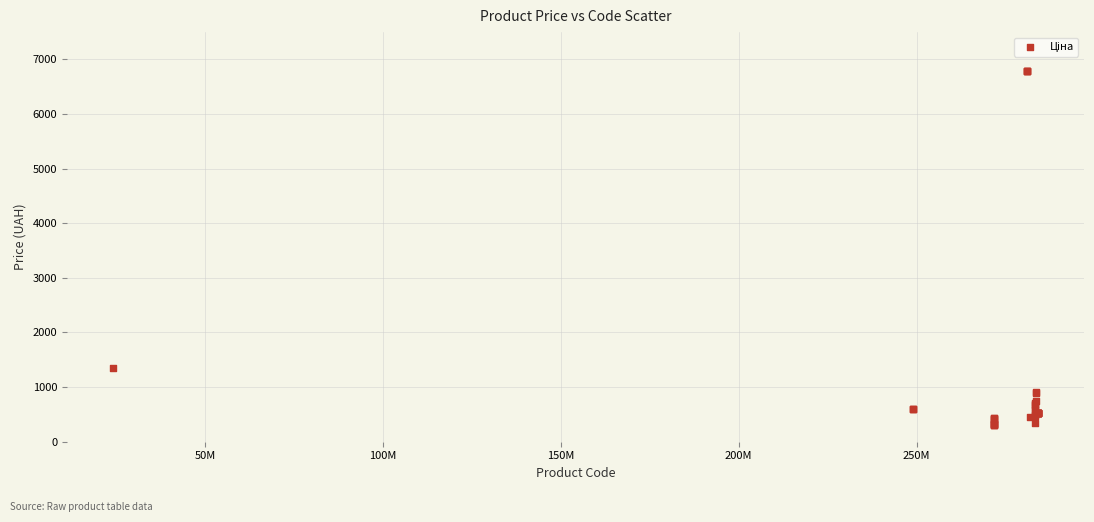

What Y value in the scatter plot is closest to 3545?

1347.9